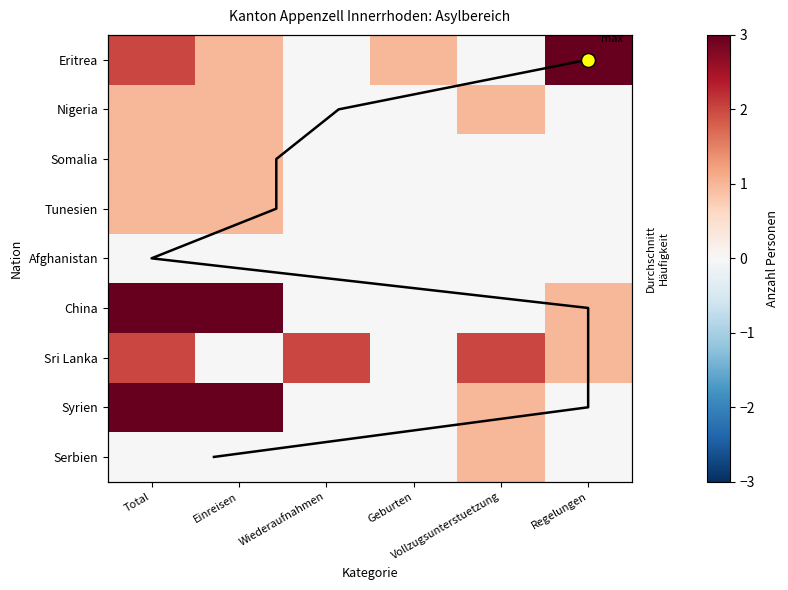

At which category does the chart reach its peak across all series?

Regelungen